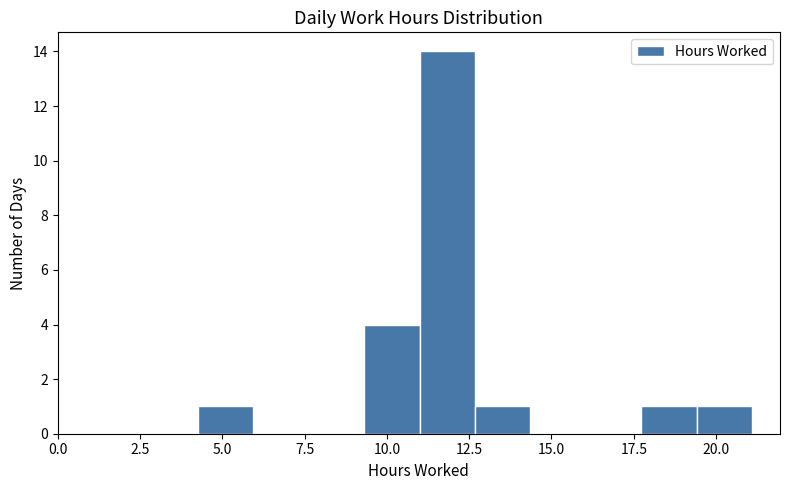

Around what value on the x-axis is the tallest bar? Give the approximate position of its centre, as read against the axis.

12.0